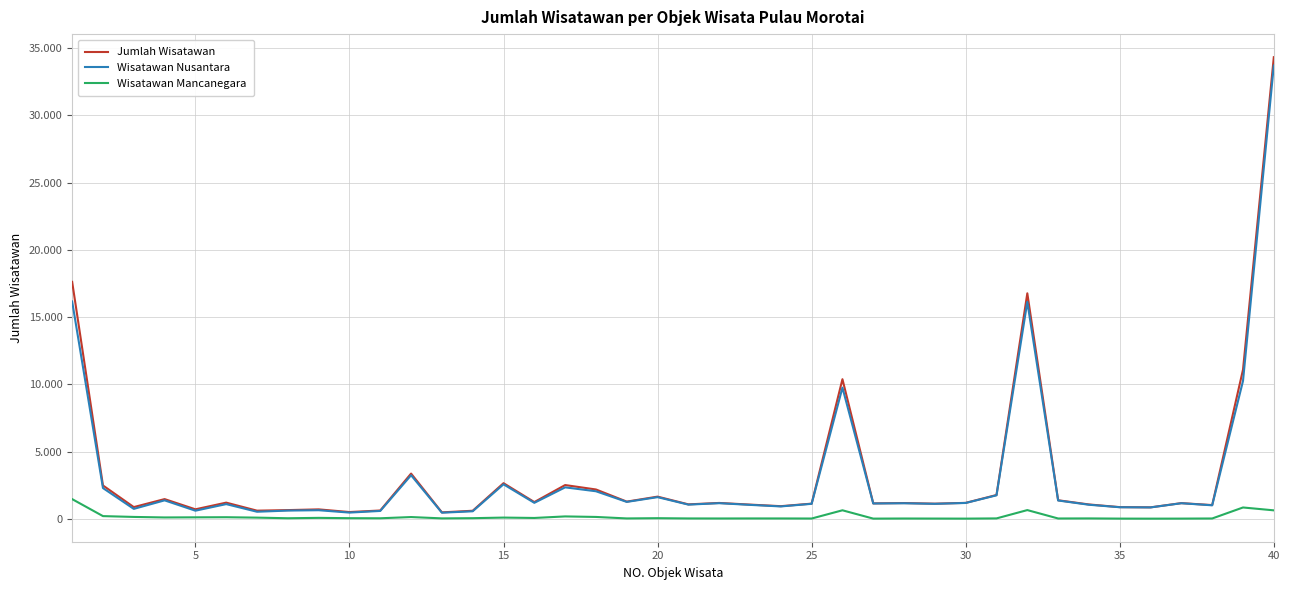

Is this an area chart (filled region under the line)?

No